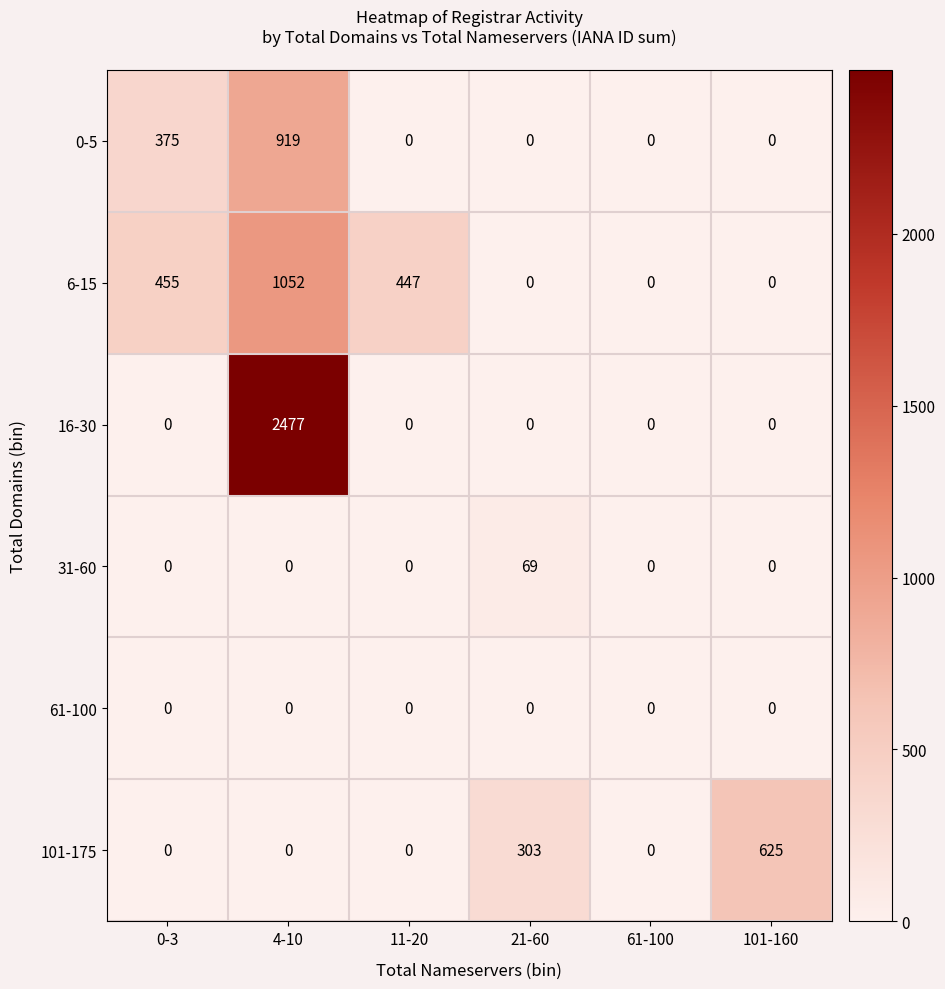

The value of 0-5 at 21-60 is -288. True or false?

False